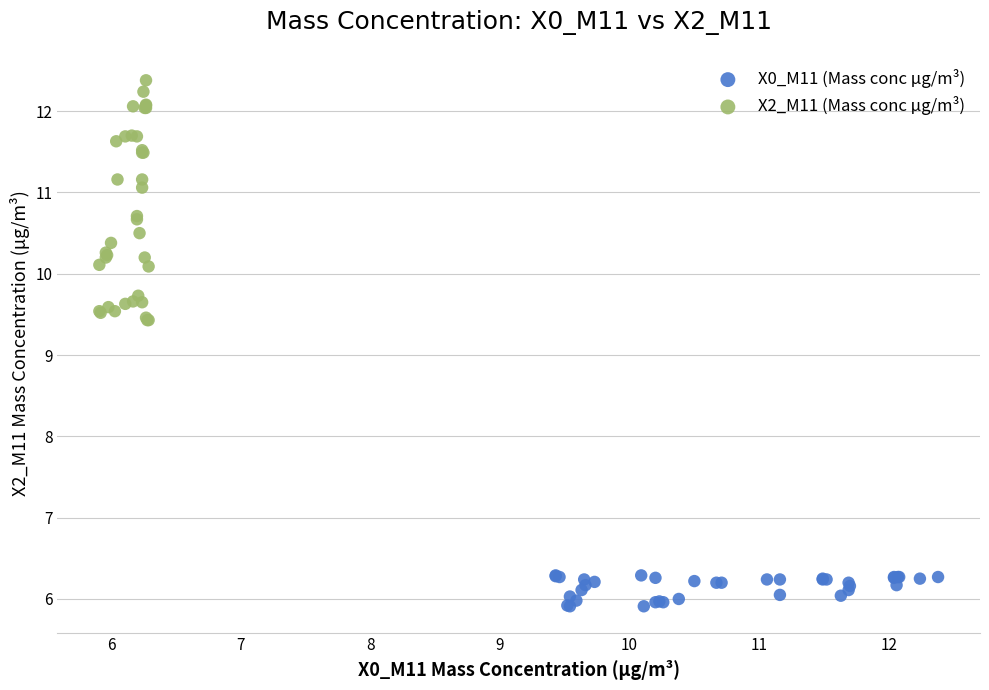

Which series contains the lowest Y value?

X0_M11 (Mass conc μg/m³)